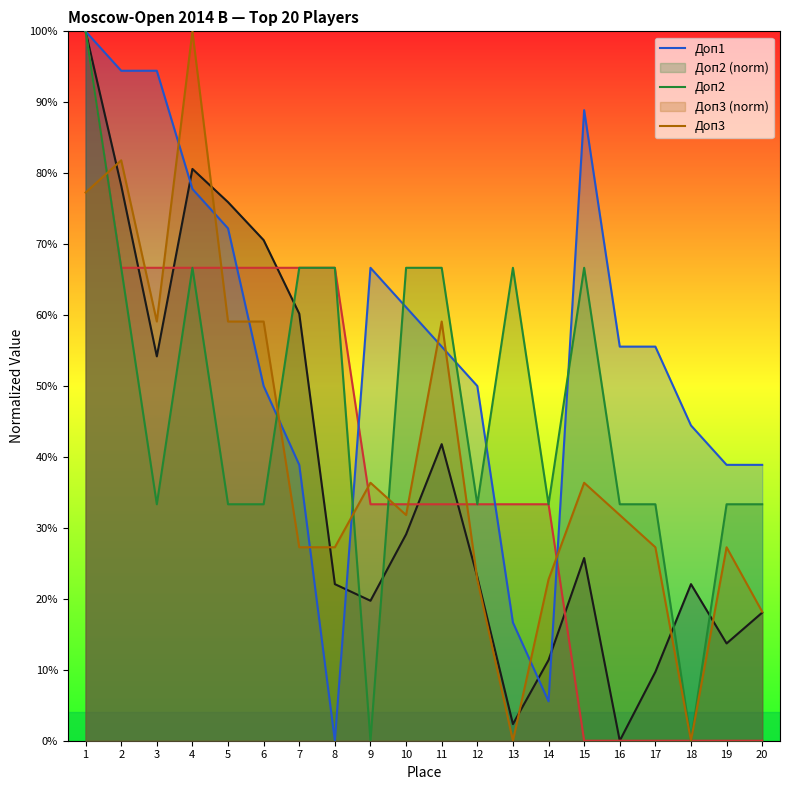

Which series has the largest total across all categories?

Доп1